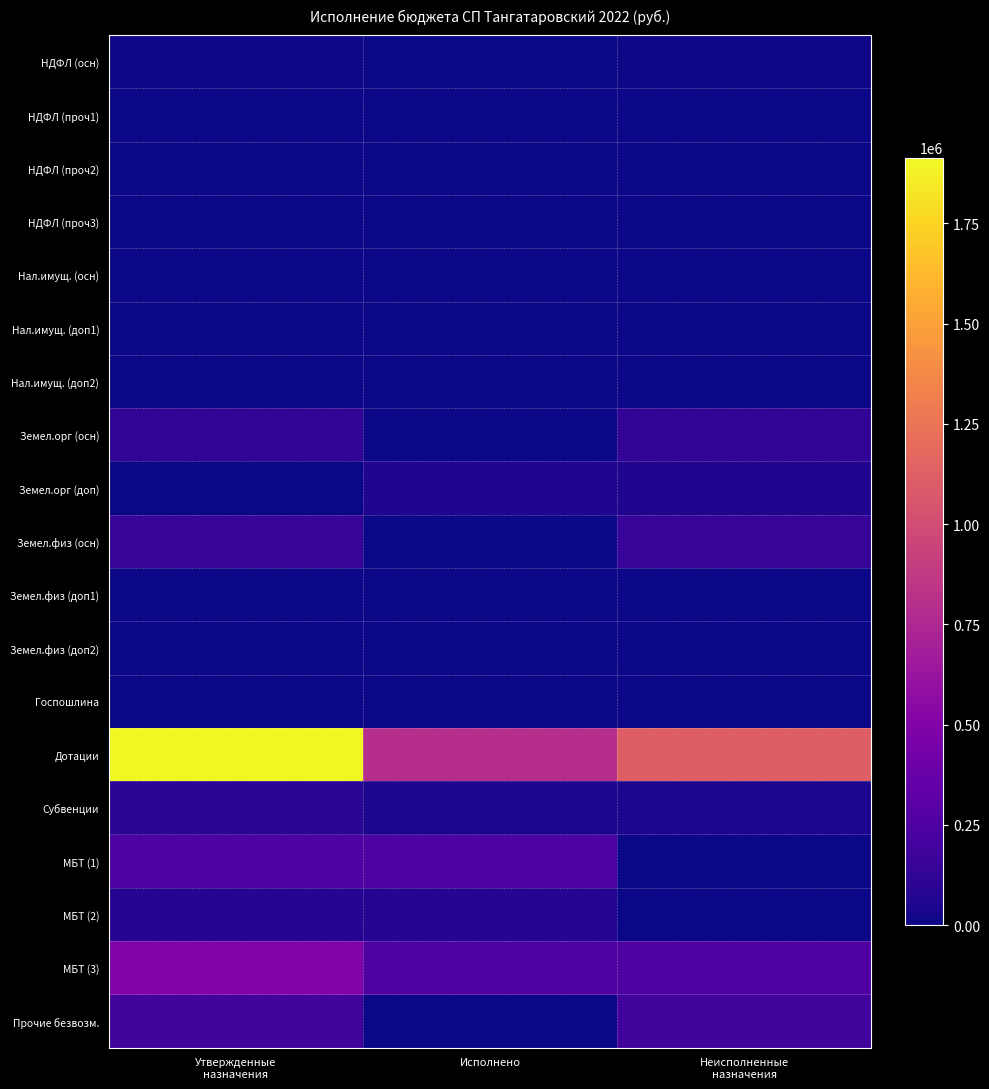

What is the greatest value displayed?

1913600.0